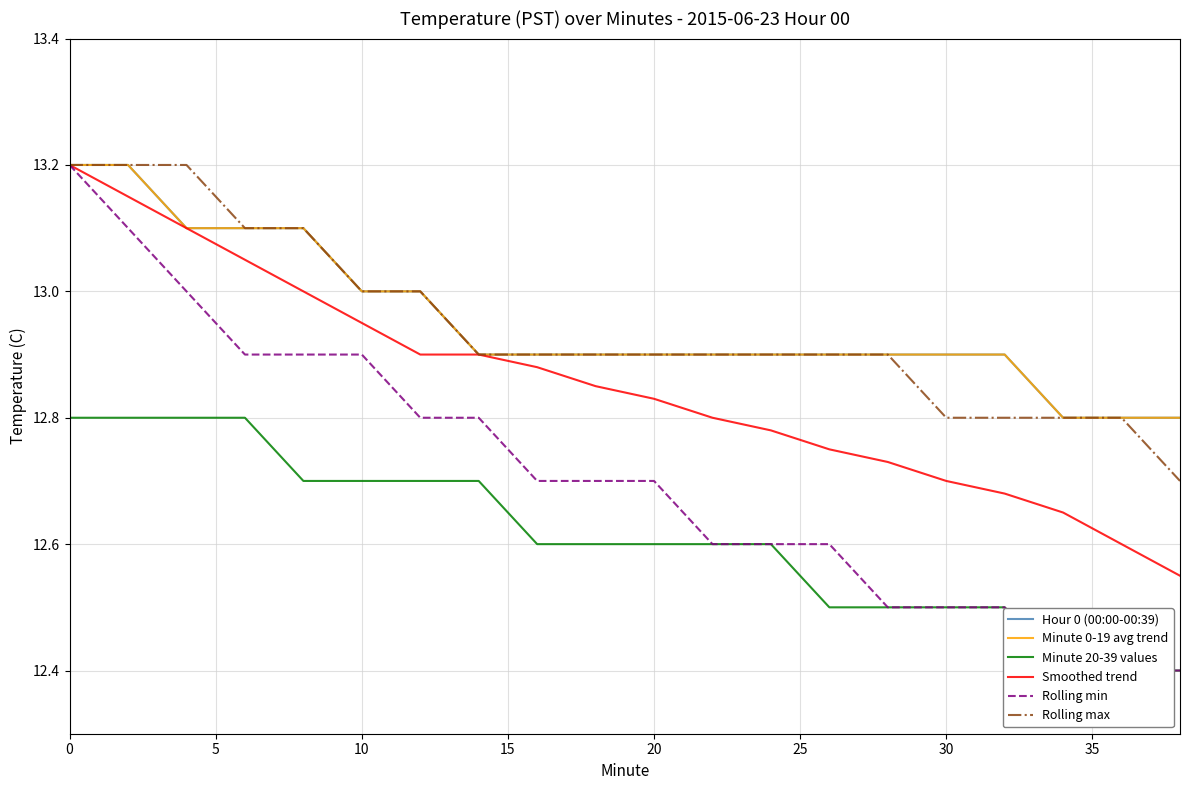

At how many categories does at least one series exceed 12?

20